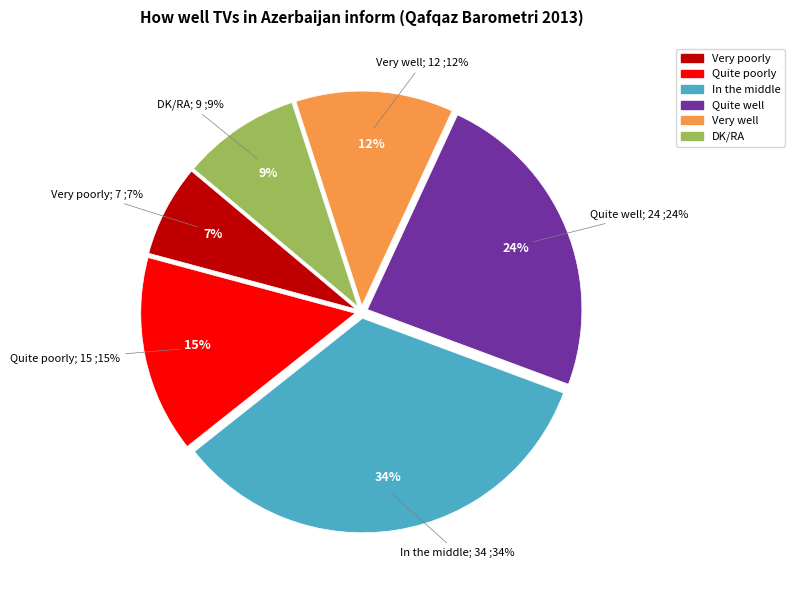

To the nearest percent, what is the combined percentage of Quite well and Very poorly?

31%